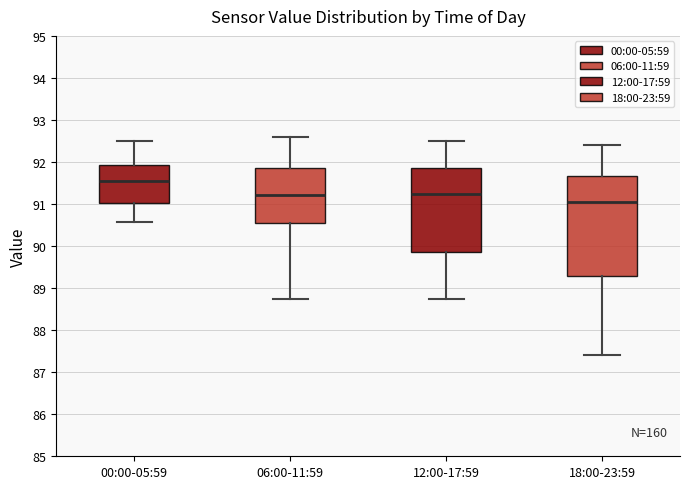

Reading left to right, read every box against the y-axis: the position of its median line, the range the box covers, and the ends of its whiskers. The values are not printed on the chart, so give them approximately, as read against the axis.

00:00-05:59: median 91.5, box 91.0 to 91.9, whiskers 90.6 to 92.5
06:00-11:59: median 91.2, box 90.6 to 91.9, whiskers 88.8 to 92.6
12:00-17:59: median 91.3, box 89.9 to 91.9, whiskers 88.8 to 92.5
18:00-23:59: median 91.1, box 89.3 to 91.7, whiskers 87.4 to 92.4